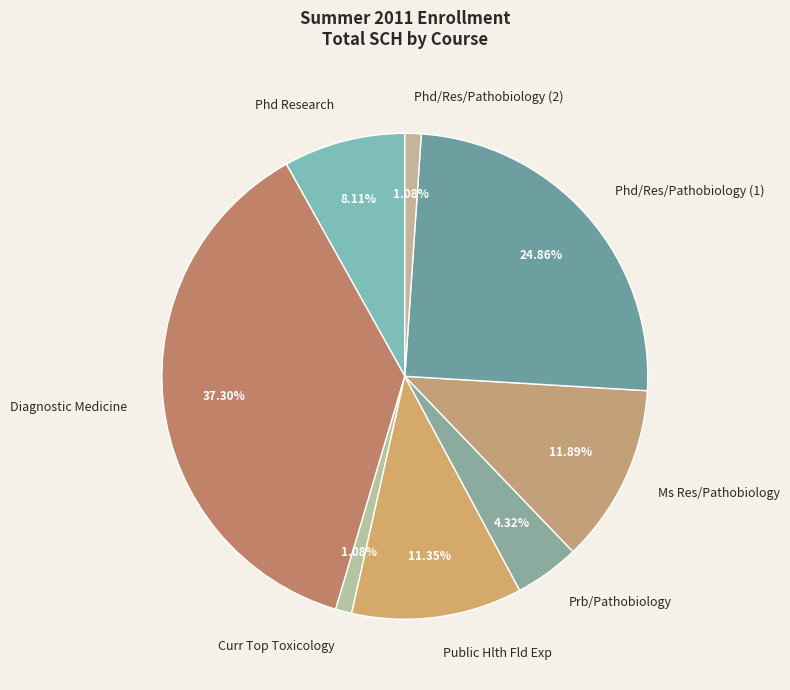

Combined, do Public Hlth Fld Exp and Phd/Res/Pathobiology (2) account for over 50%?

No